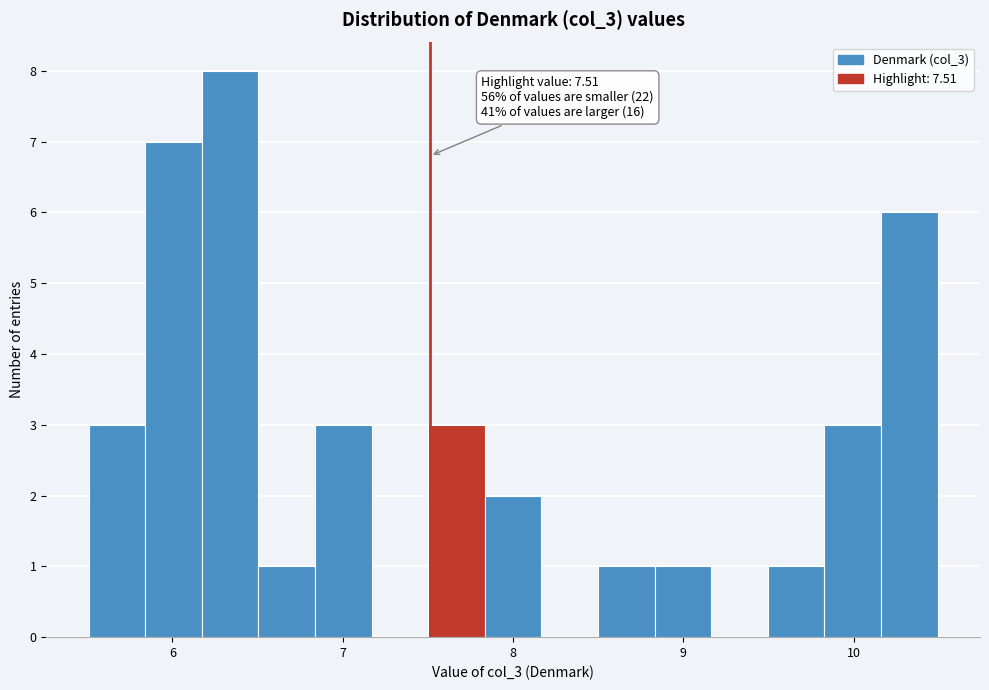

Around what value on the x-axis is the tallest bar? Give the approximate position of its centre, as read against the axis.

6.3